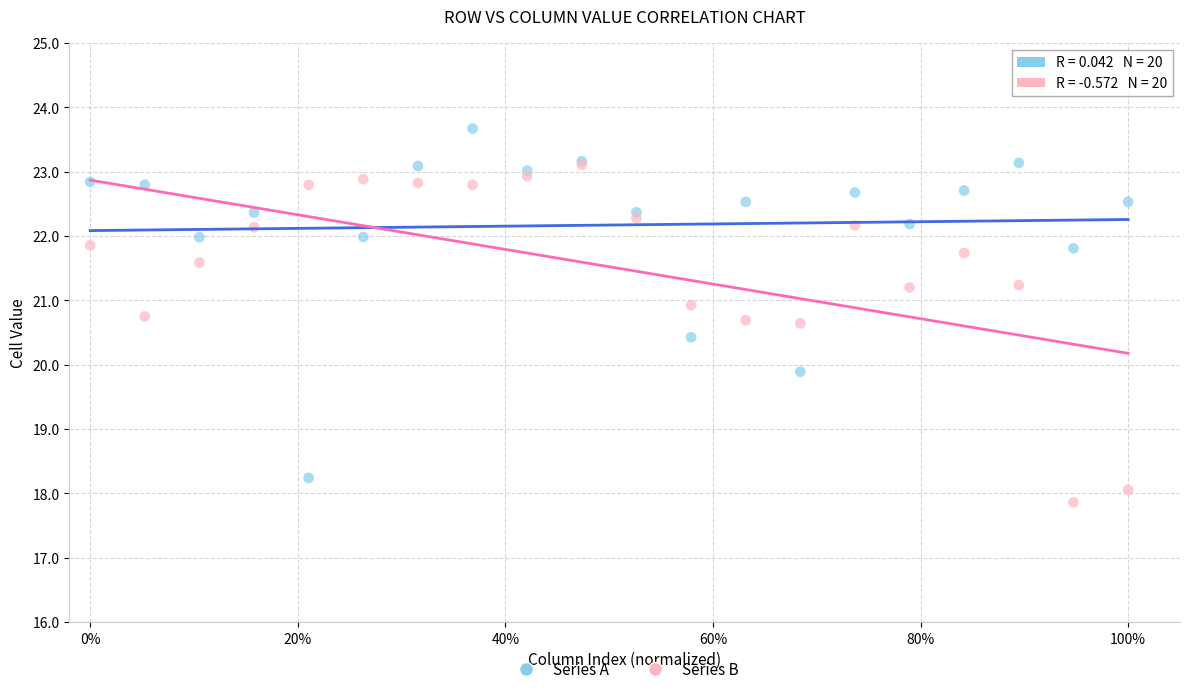

Which series has the largest Y range (max minus min)?

Series A